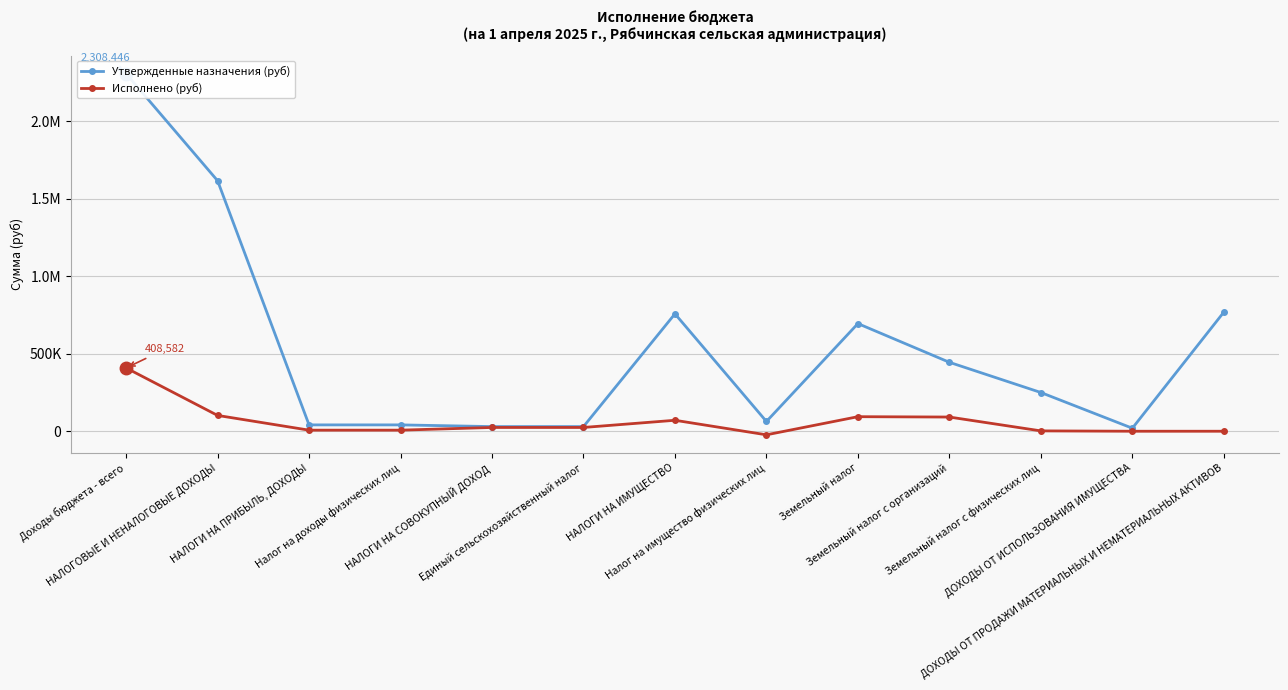

True or false: Исполнено (руб) and Утвержденные назначения (руб) cross at least once.

False